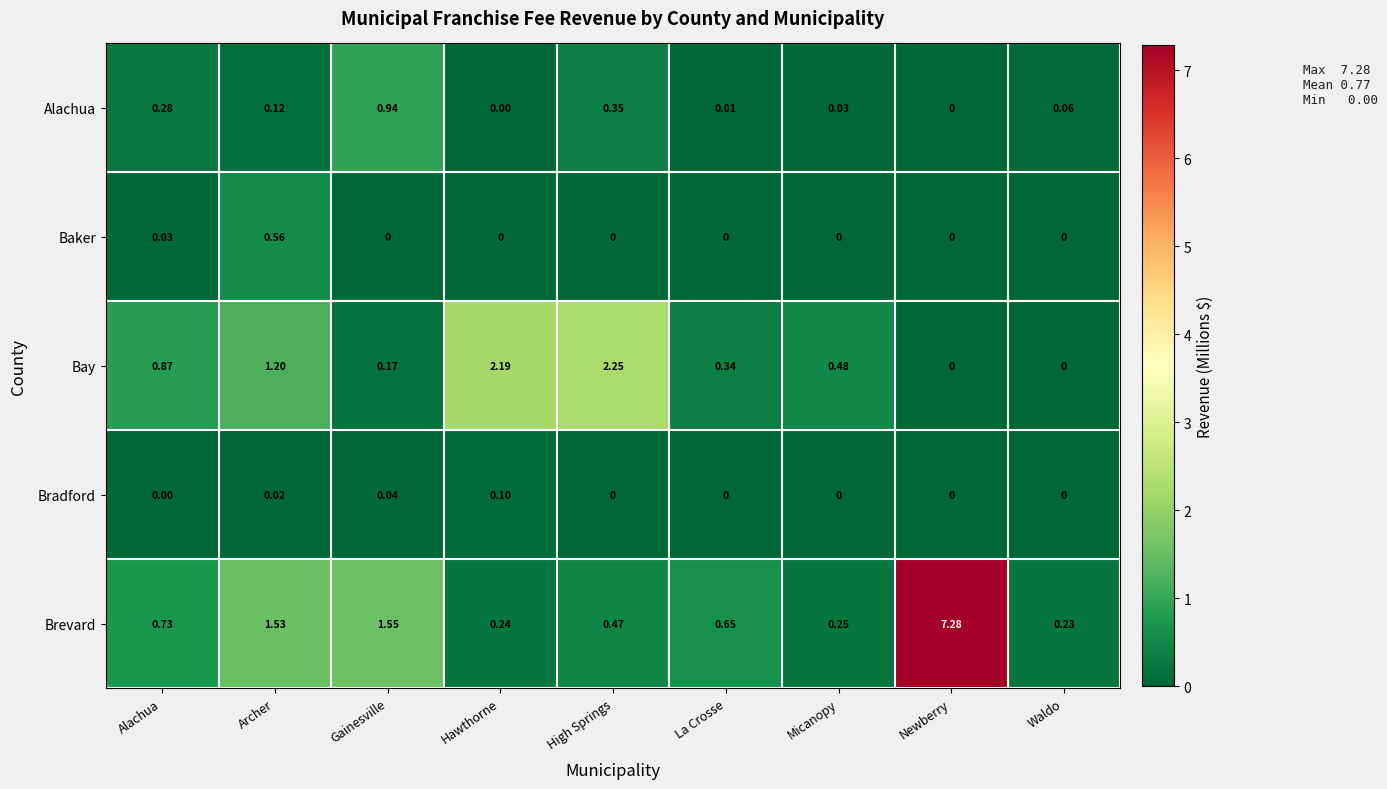

Between Micanopy and Waldo, which series saw the biggest shift?

Bay